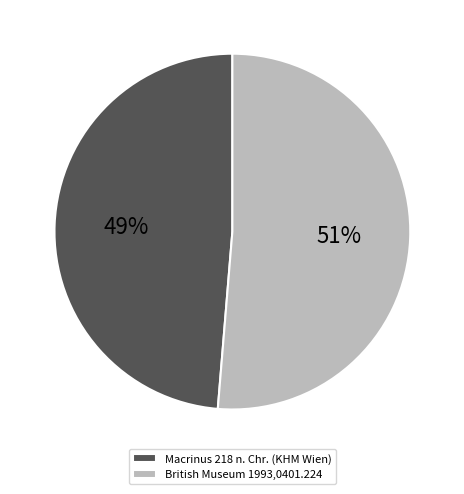

Do British Museum 1993,0401.224 and Macrinus 218 n. Chr. (KHM Wien) together represent more than half of the pie?

Yes